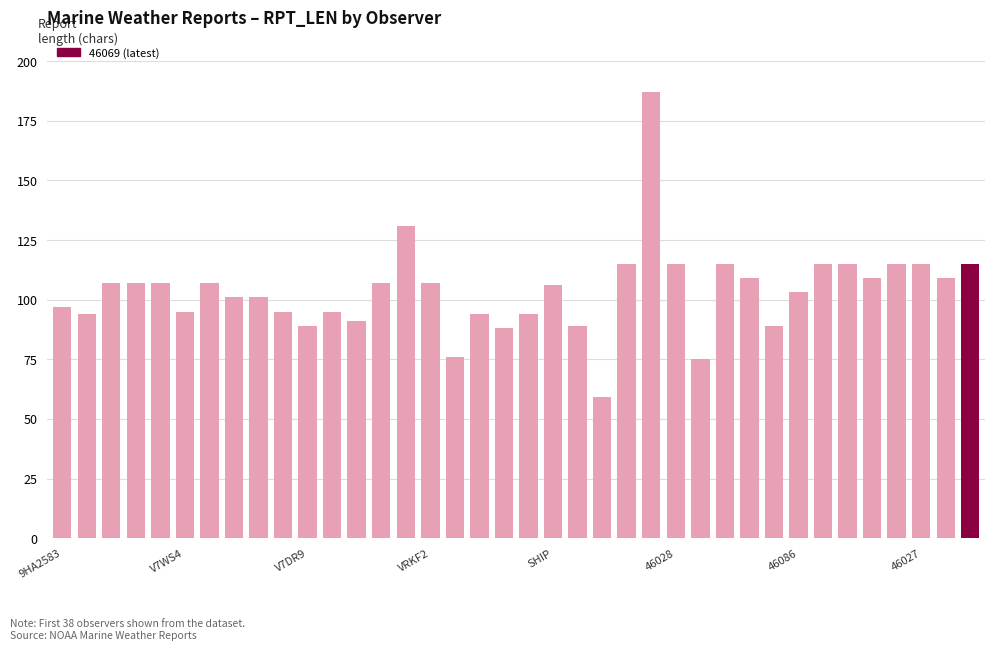

What is the maximum value shown in the chart?

187